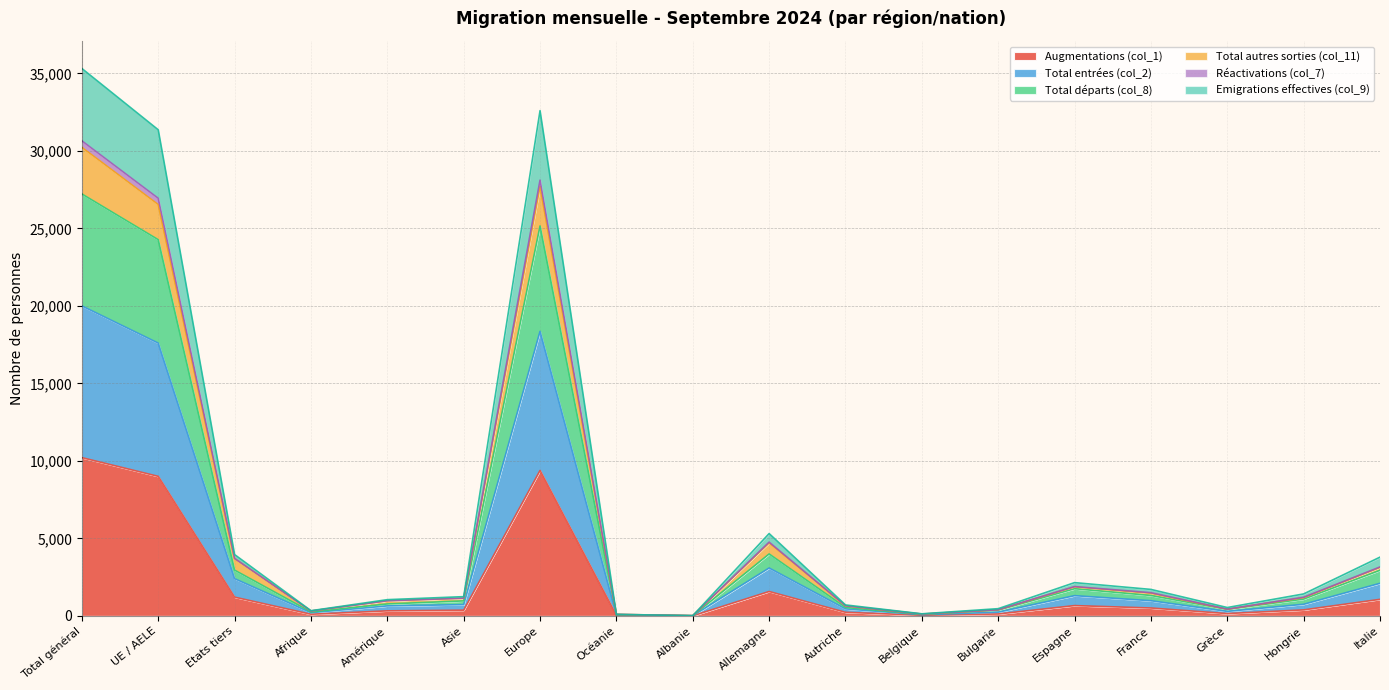

At how many categories does at least one series exceed 32511?

2